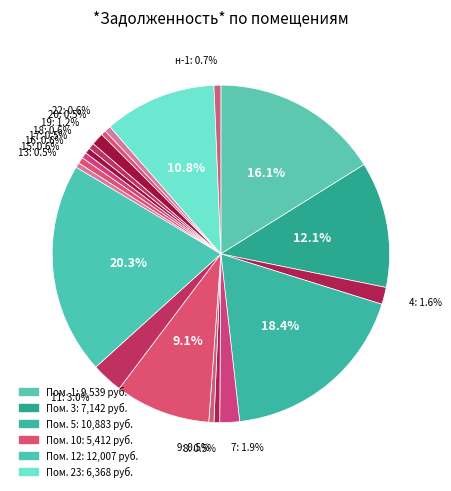

Count the number of slices in the pie.

20